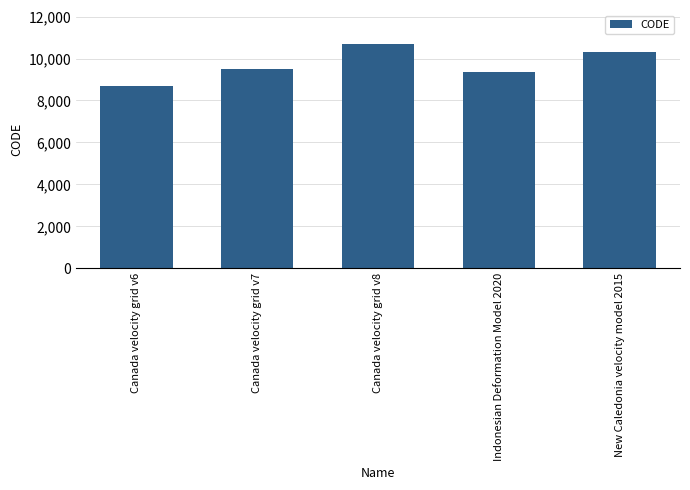

What is the sum of the values at Canada velocity grid v8 and Indonesian Deformation Model 2020?

20082